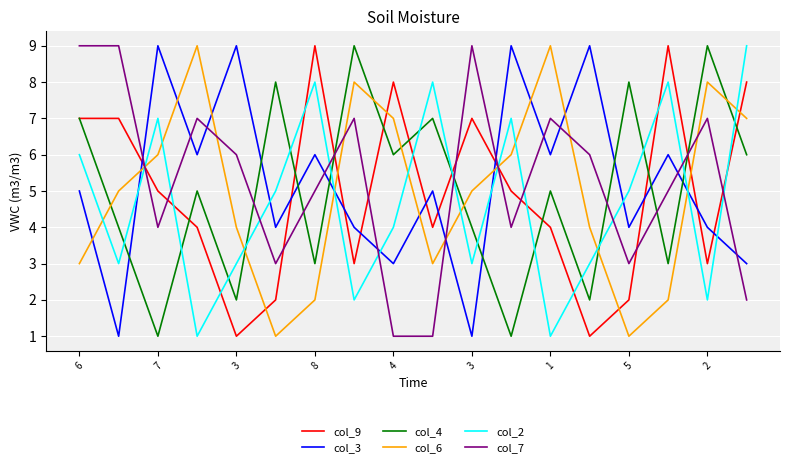

How many categories are shown in the chart?

18